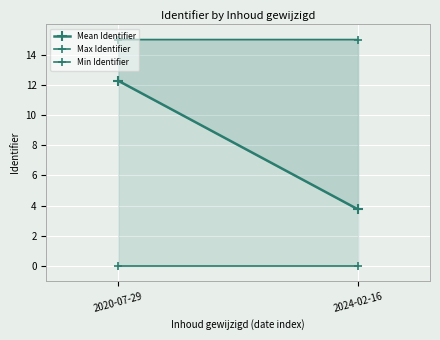

What is the difference between the Mean Identifier values at 2024-02-16 and 2020-07-29?

8.5